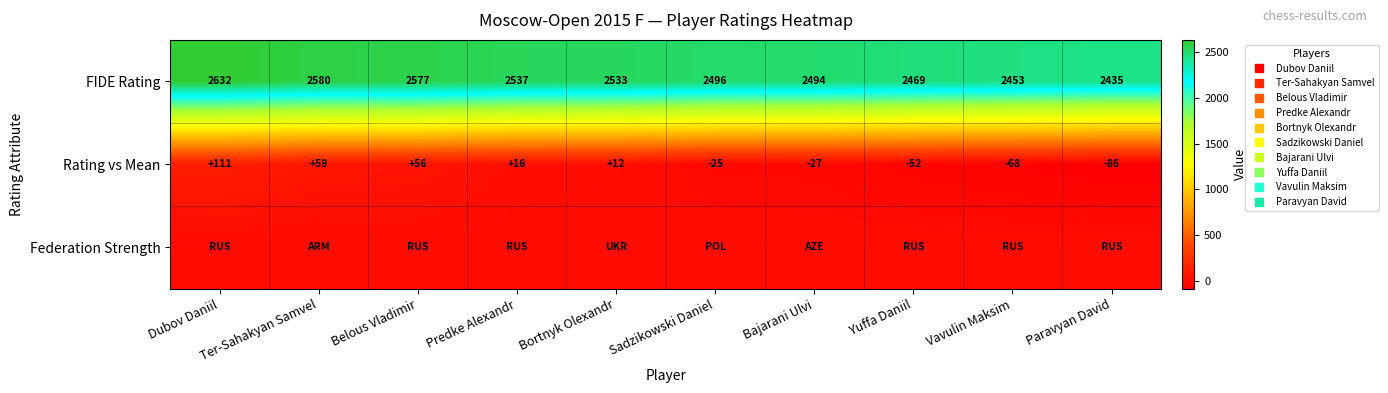

What is the difference between the Rating vs Mean values at Paravyan David and Belous Vladimir?

142.0